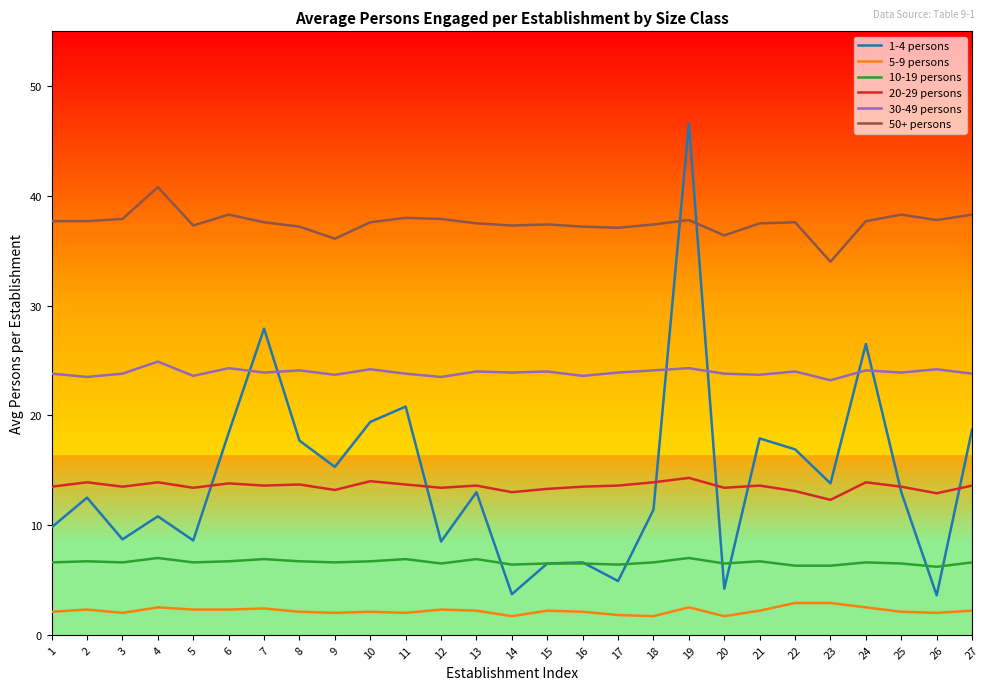

Does the chart display data point markers on the line(s)?

No